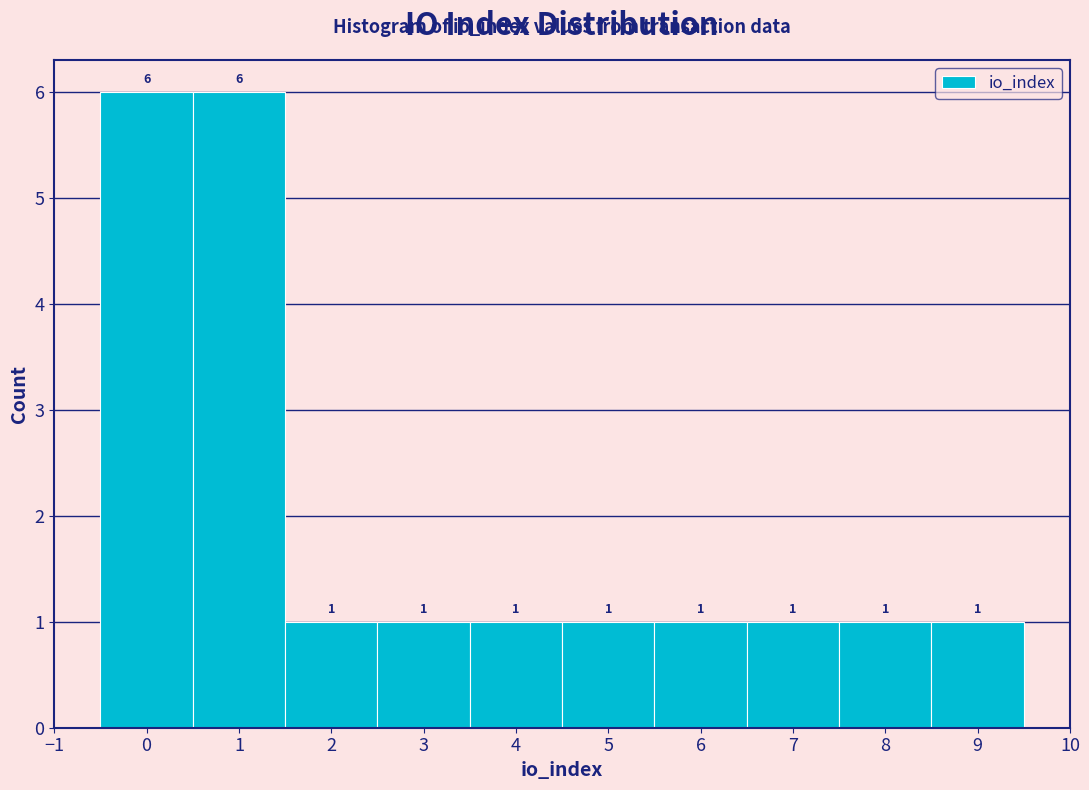

Reading left to right, list every bar in this chart as the range it spans on the x-axis followed by its height.

-0.5 to 0.5: 6
0.5 to 1.5: 6
1.5 to 2.5: 1
2.5 to 3.5: 1
3.5 to 4.5: 1
4.5 to 5.5: 1
5.5 to 6.5: 1
6.5 to 7.5: 1
7.5 to 8.5: 1
8.5 to 9.5: 1